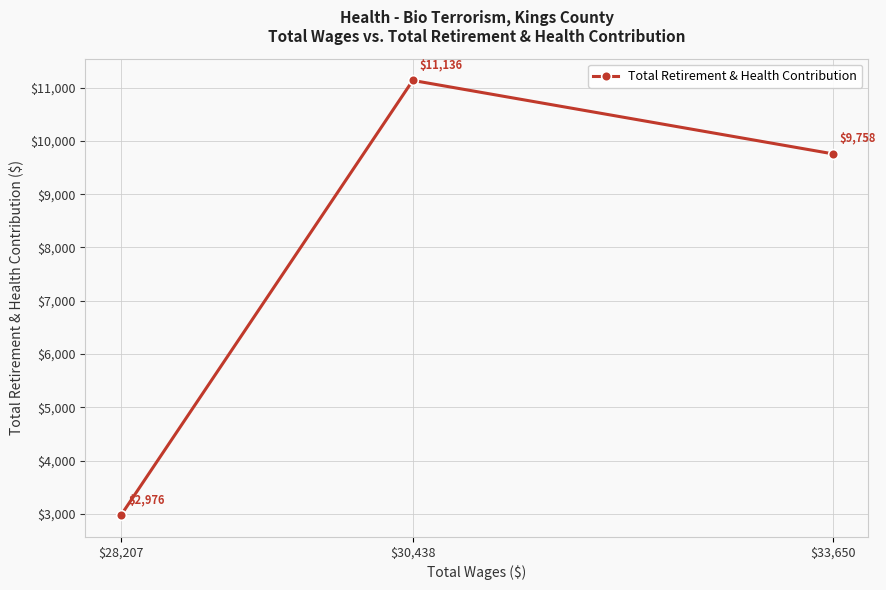

How many lines are shown in the chart?

1